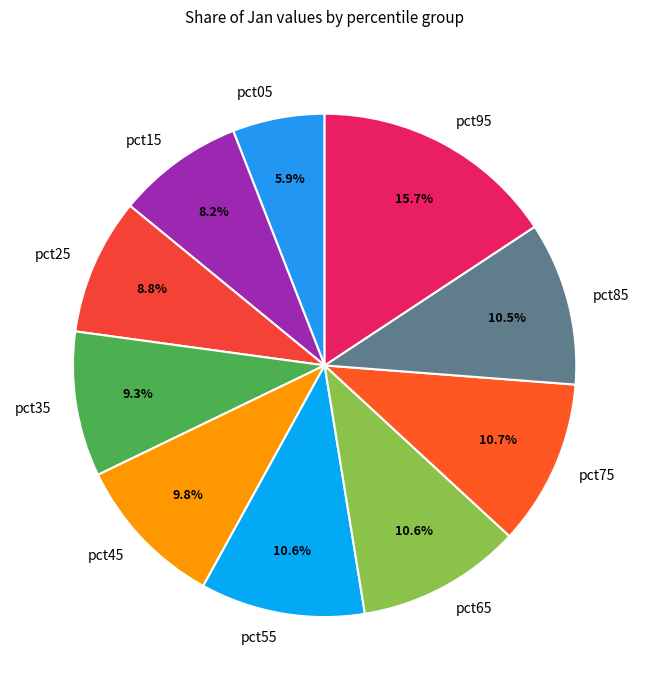

What is the smallest slice in the pie chart?

pct05